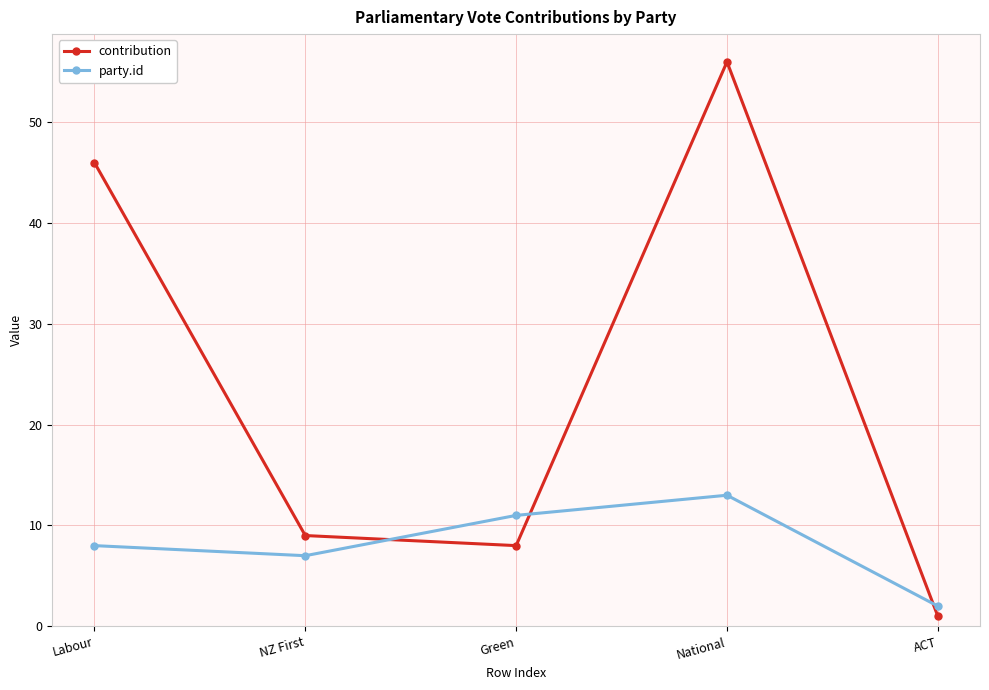

What is the minimum value shown in the chart?

1